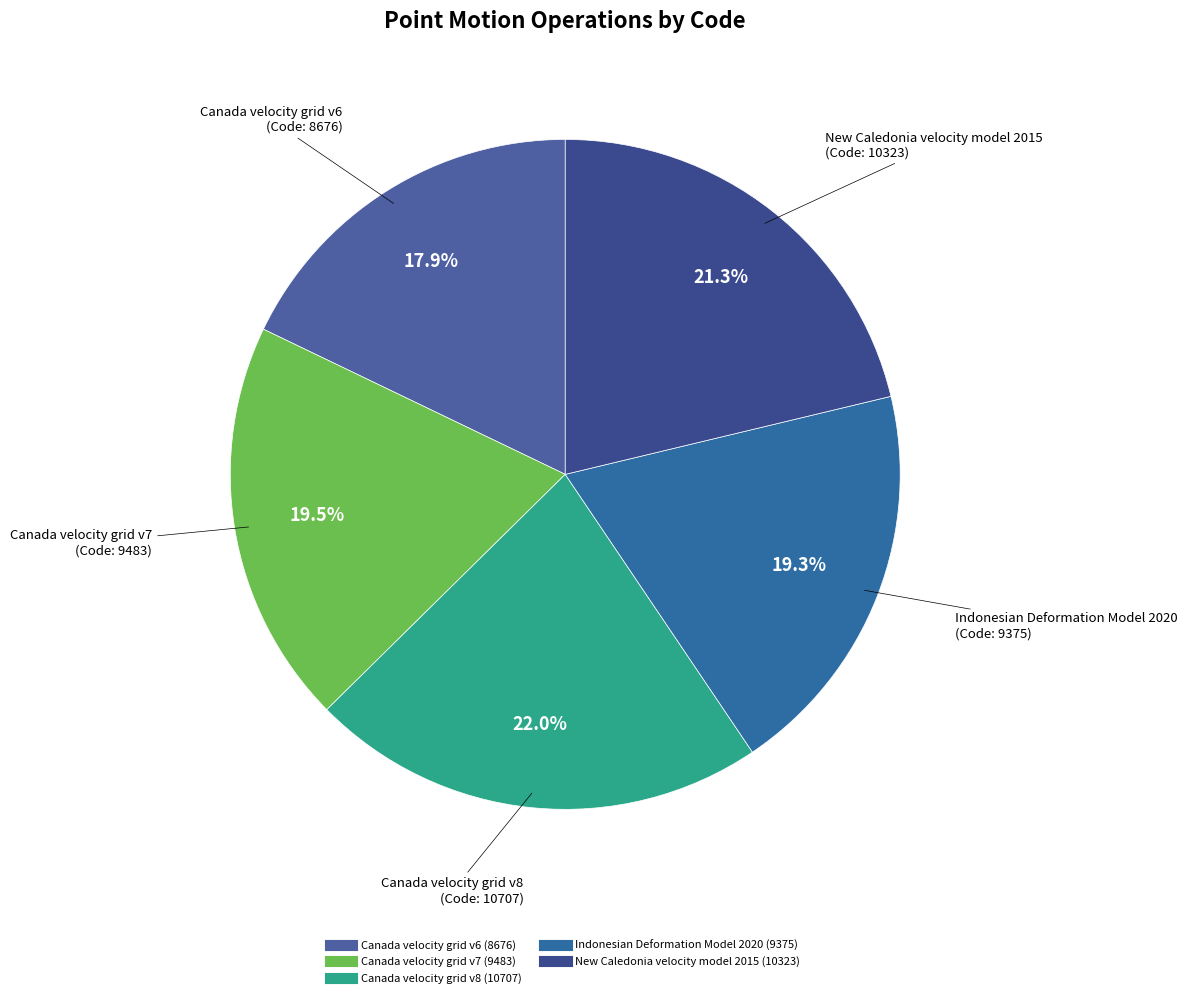

Is there any slice that represents more than half of the pie?

No